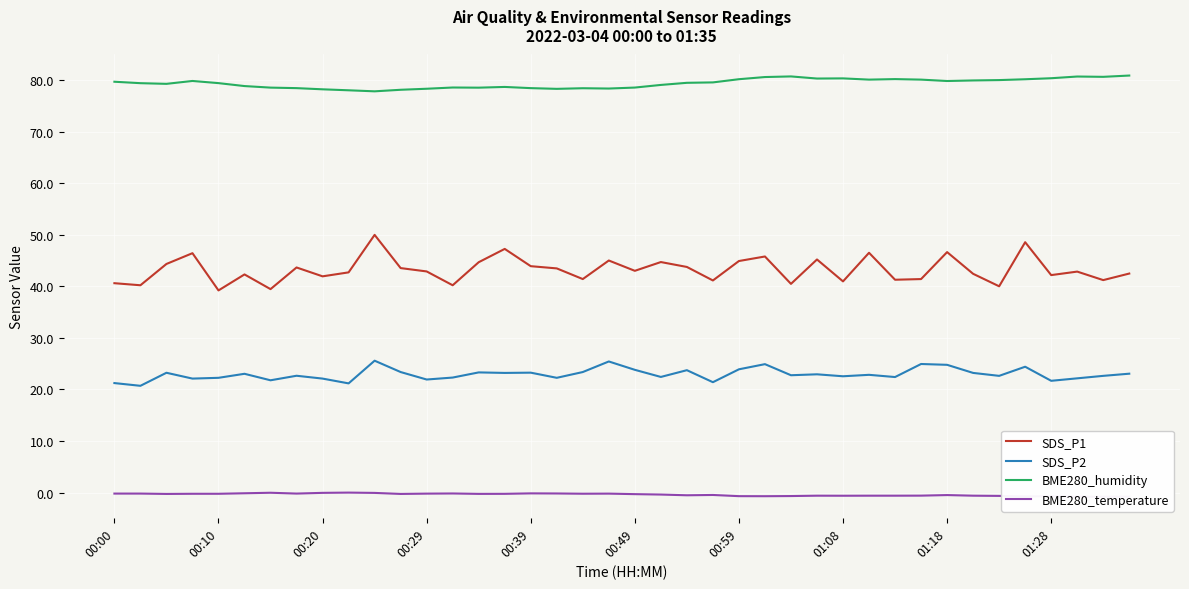

What is the highest value of the SDS_P1 series?

50.0